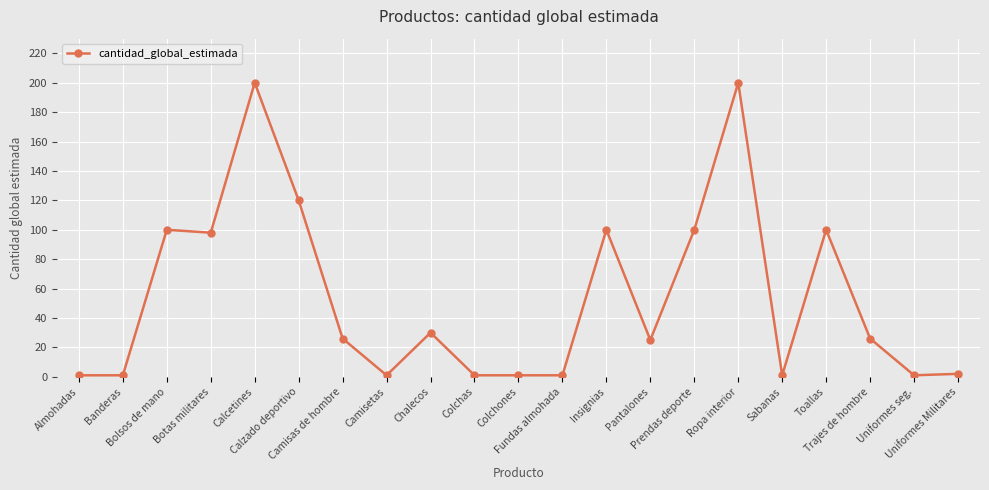

What is the difference between the second highest and minimum values?

199